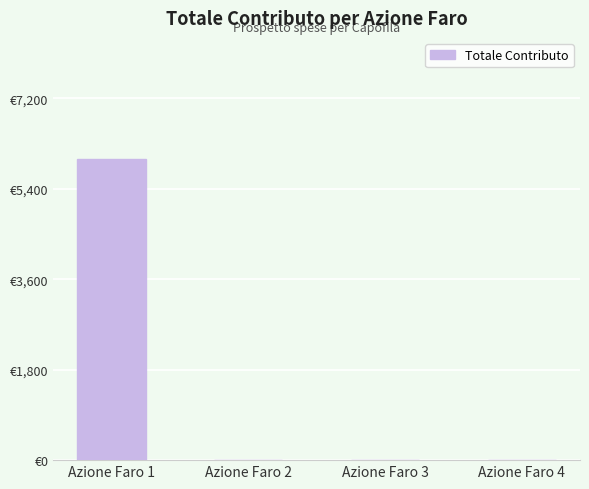

Rank the categories by value from highest to lowest.

Azione Faro 1, Azione Faro 2, Azione Faro 3, Azione Faro 4